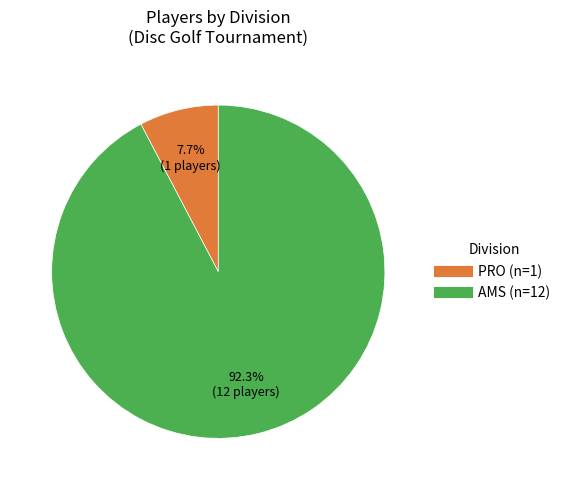

Does PRO account for over 50% of the chart?

No